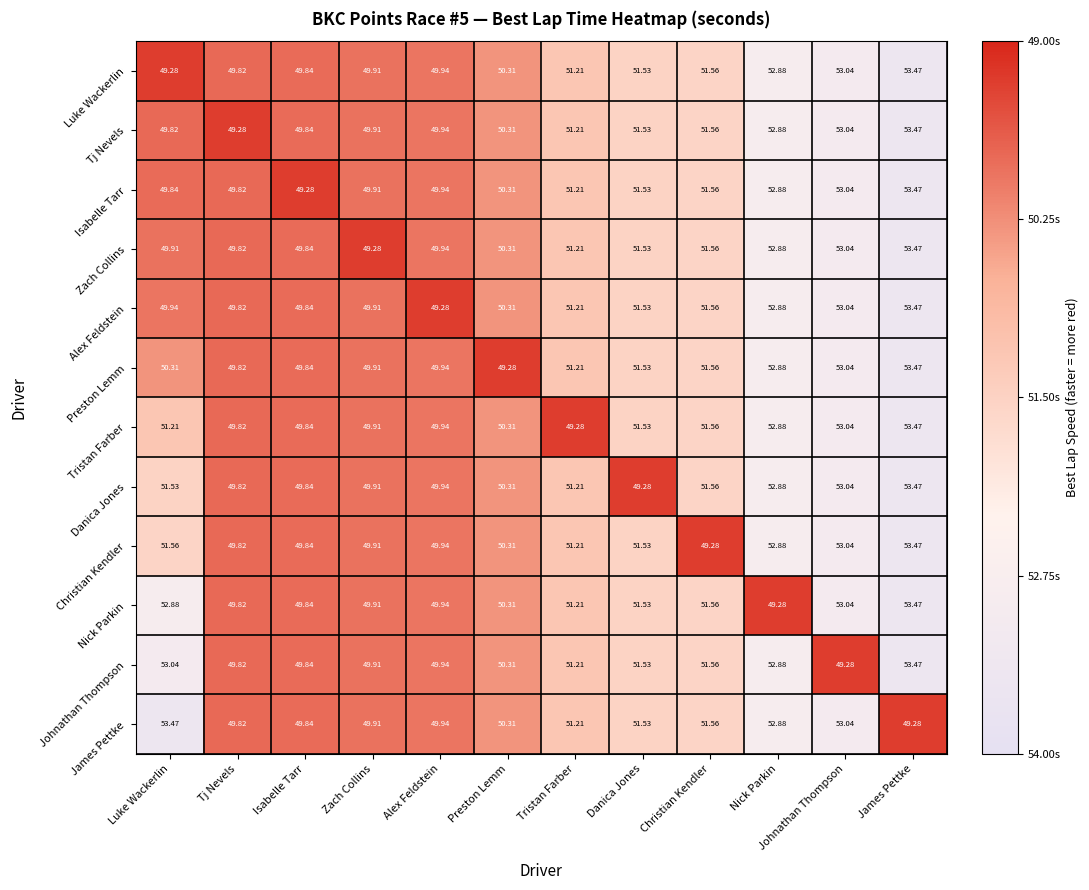

Rank the categories by Alex Feldstein value from highest to lowest.

James Pettke, Johnathan Thompson, Nick Parkin, Christian Kendler, Danica Jones, Tristan Farber, Preston Lemm, Luke Wackerlin, Zach Collins, Isabelle Tarr, Tj Nevels, Alex Feldstein